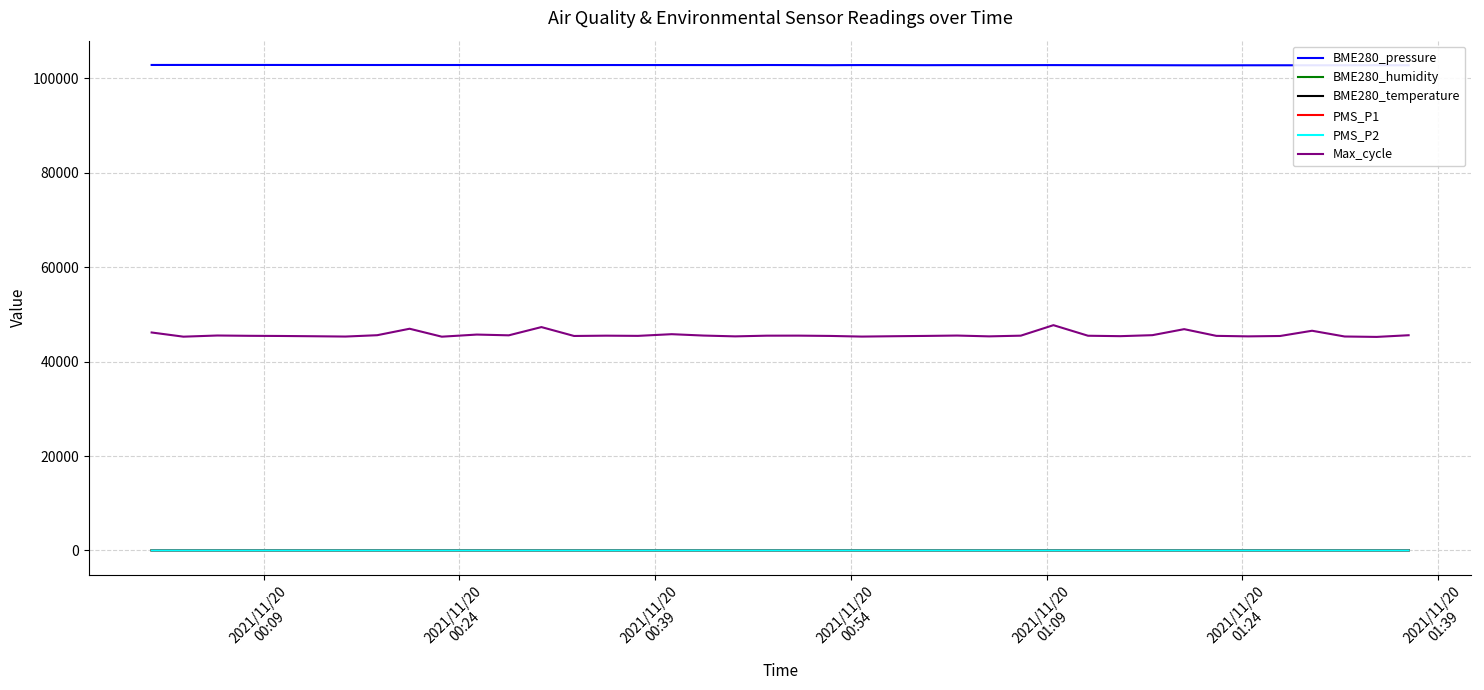

Which series has the largest range (max minus min)?

Max_cycle